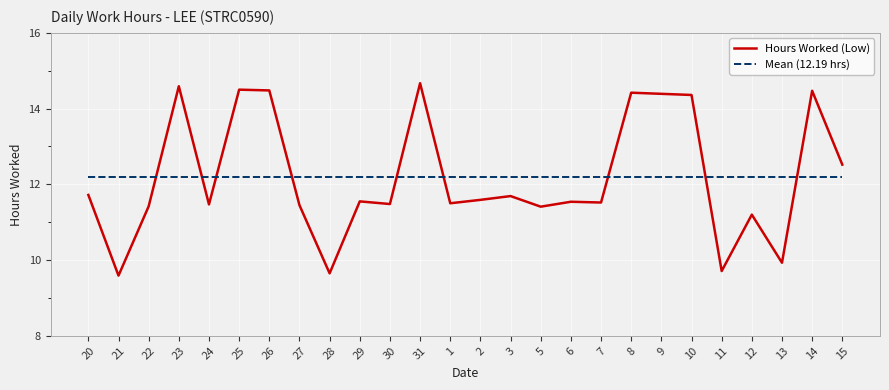

What is the difference between the maximum and minimum values in the Hours Worked (Low) series?

5.1